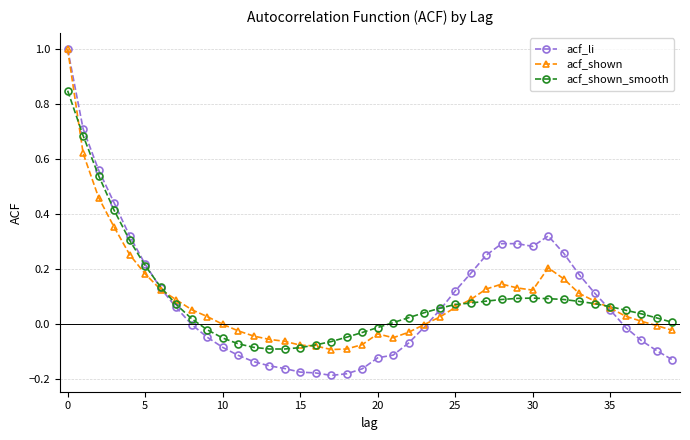

Which series has the widest spread of values?

acf_li